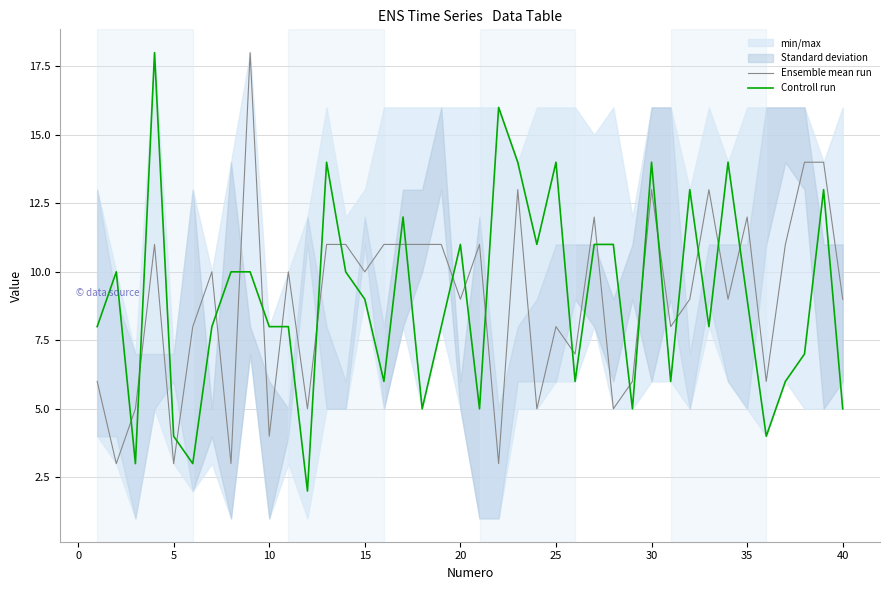

True or false: Ensemble mean run and Controll run cross at least once.

True